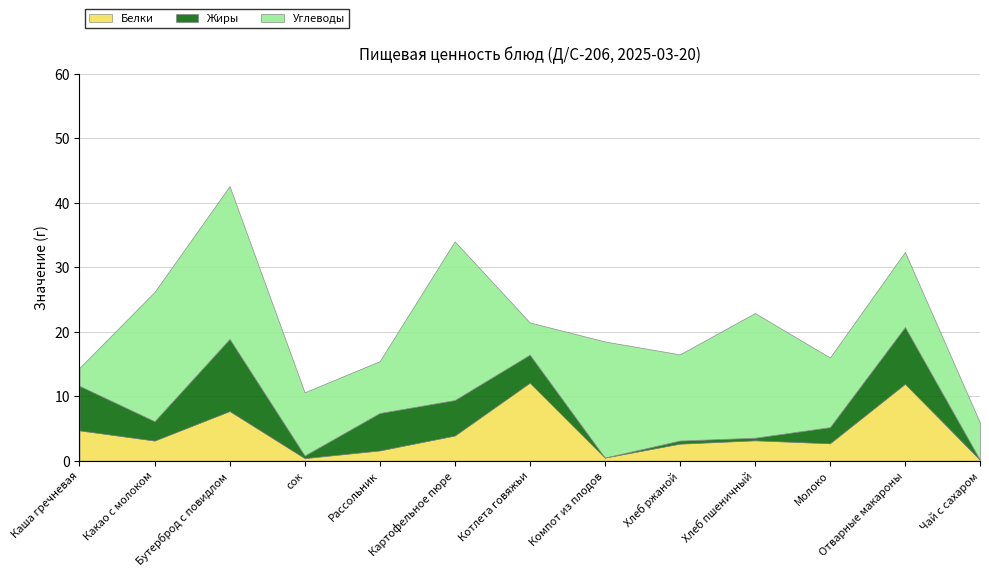

In Белки, how many points are lower than both neighbors (excluding endpoints)?

4